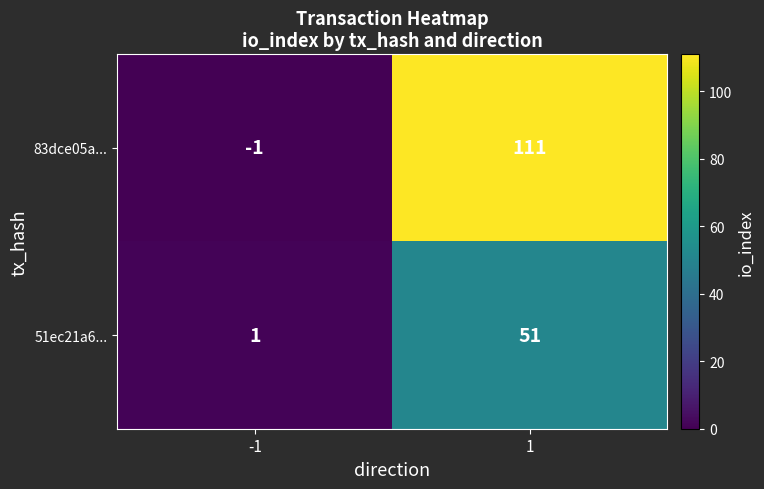

At which category is the sum across all series the highest?

1